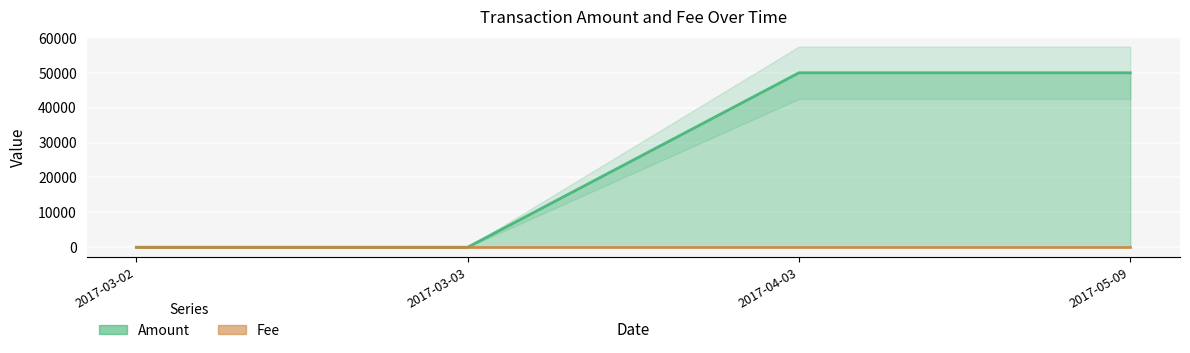

Rank the series by their maximum value, from highest to lowest.

Amount, Fee